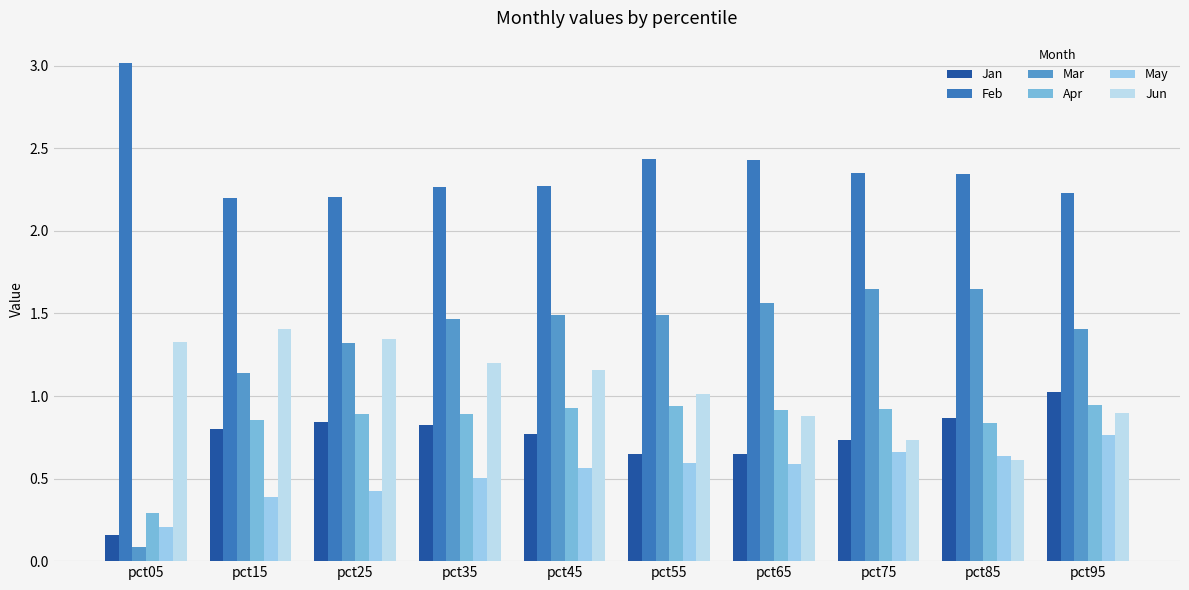

What is the sum of all Mar values?

13.3